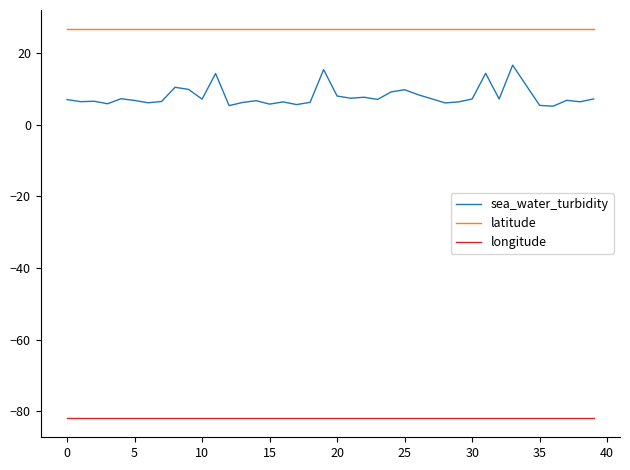

True or false: longitude and sea_water_turbidity cross at least once.

False